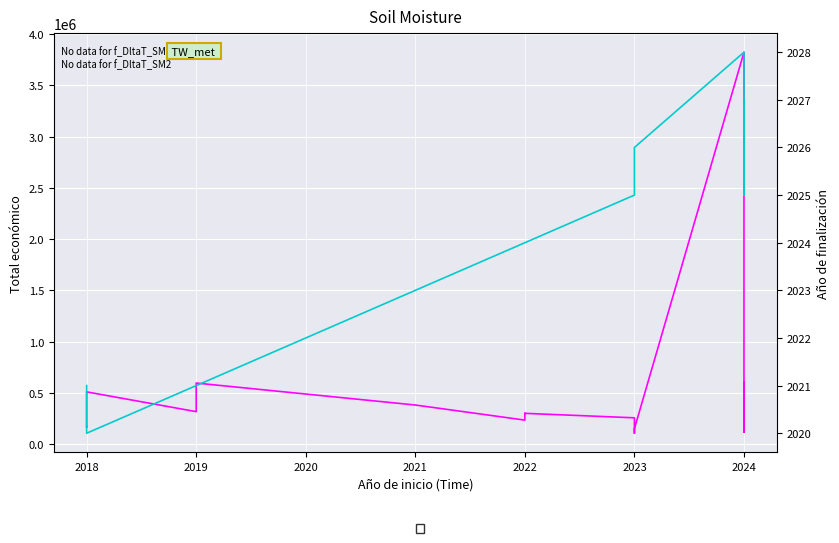

Which series has the largest range (max minus min)?

Total económico